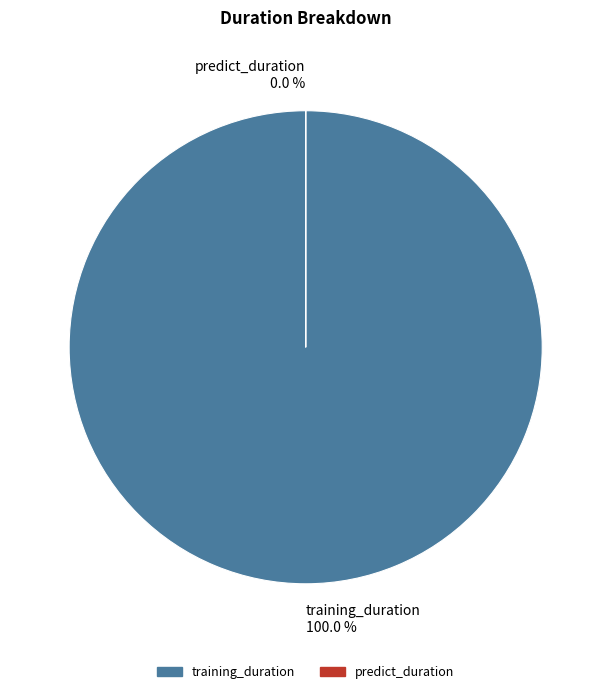

How many segments does this pie chart have?

2